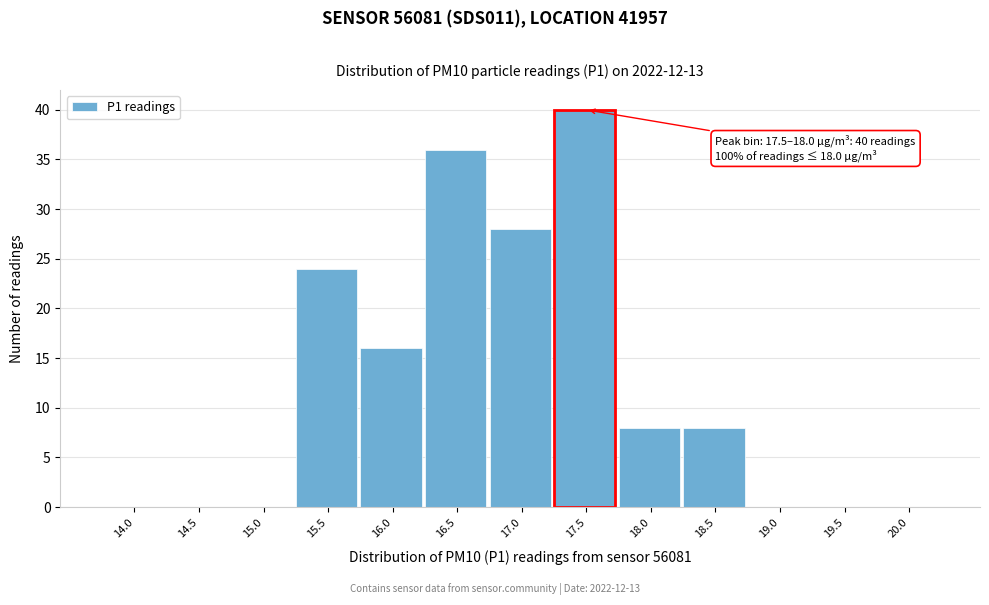

Reading left to right, list all the values displayed in this chart.

14.0=0	14.5=0	15.0=0	15.5=24	16.0=16	16.5=36	17.0=28	17.5=40	18.0=8	18.5=8	19.0=0	19.5=0	20.0=0